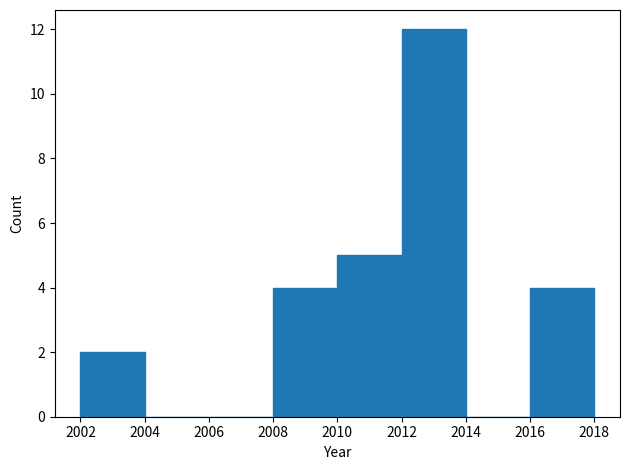

What is the height of the bar covering 2010 to 2012 on the x-axis? The values are not printed on the chart, so give them approximately, as read against the axis.

5